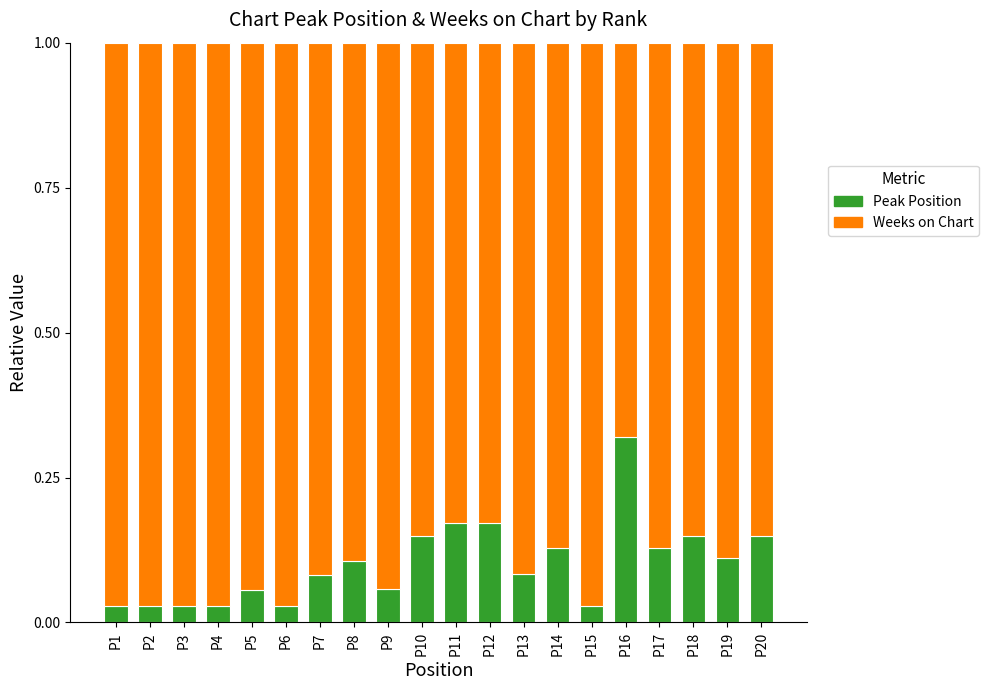

How many bars are there in total?

20